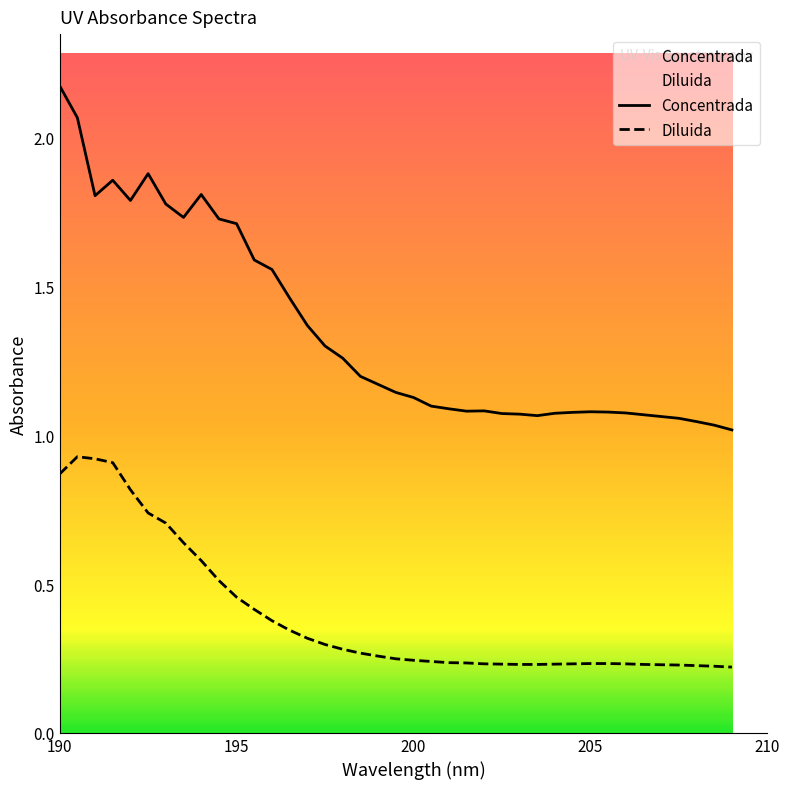

The Concentrada series shows 2.7 at 200. True or false?

False